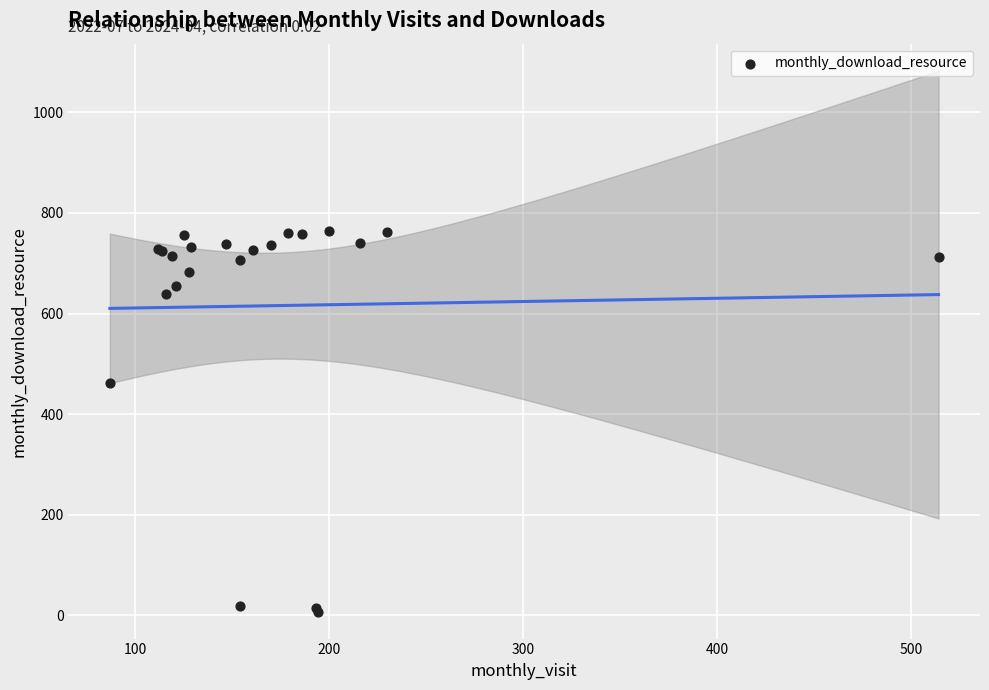

What Y value in the scatter plot is closest to 385?

462